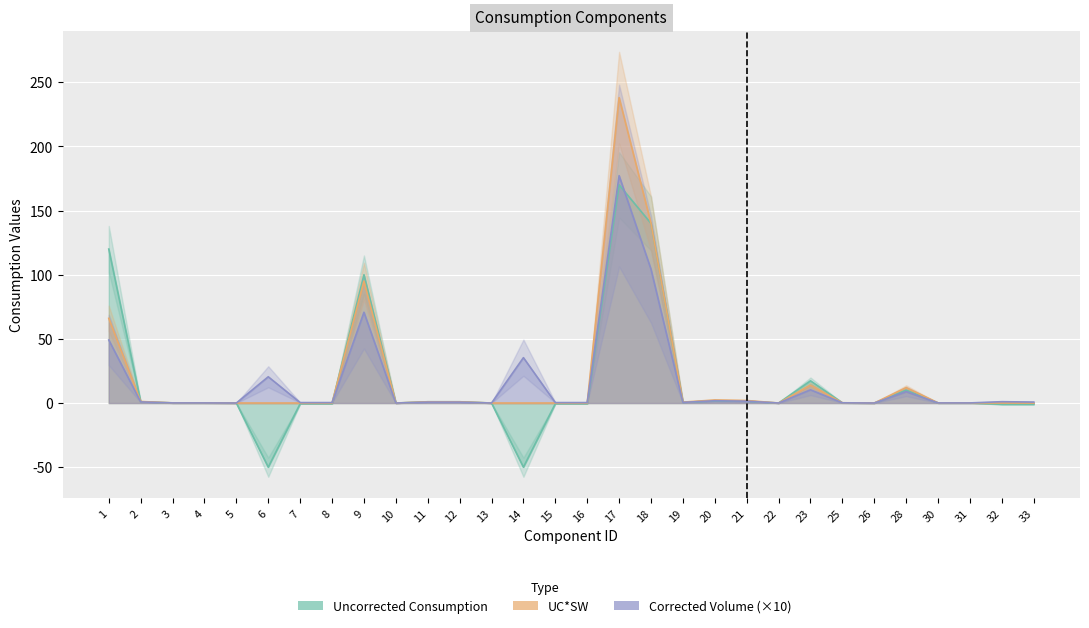

How many lines are shown in the chart?

3